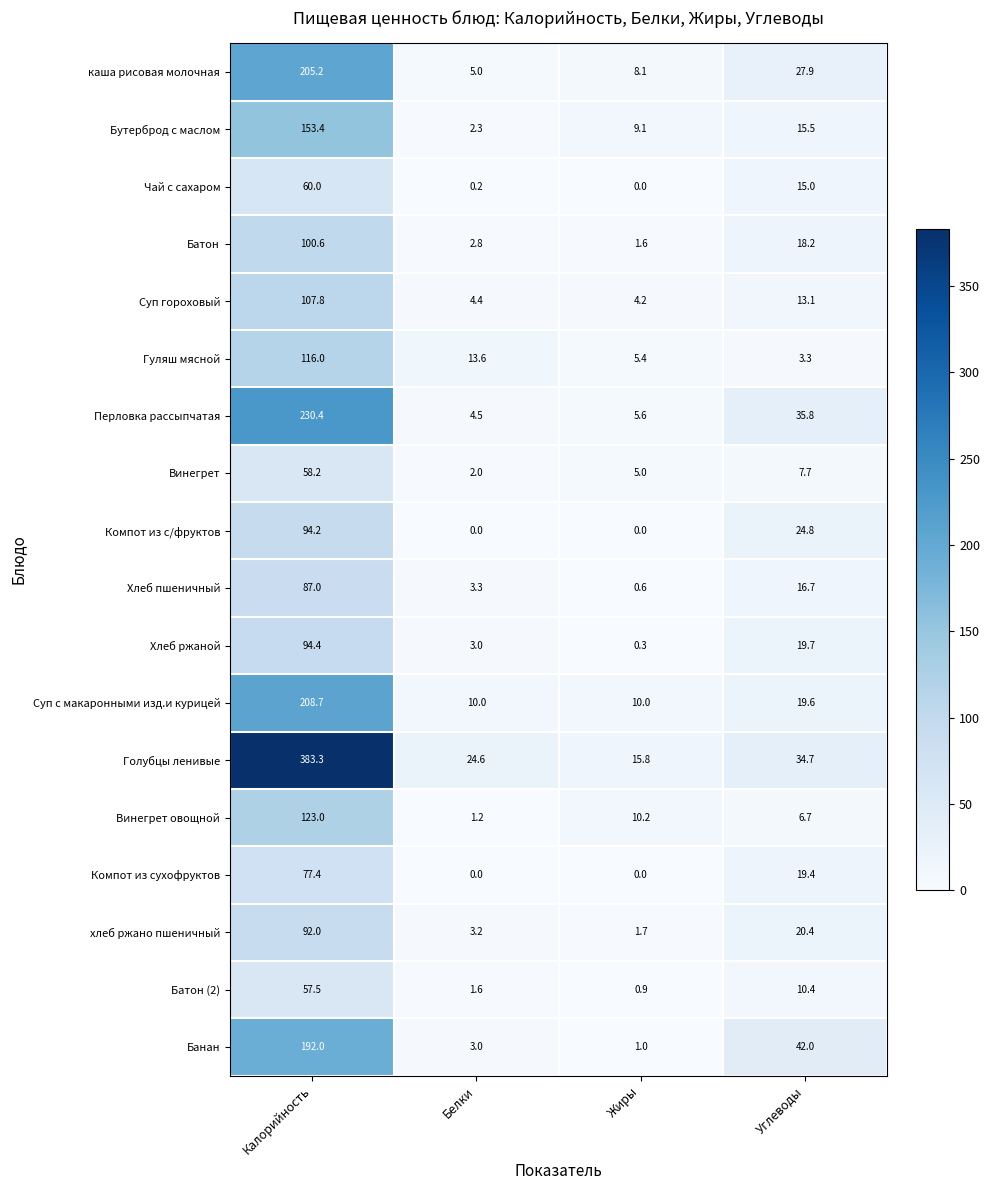

Which series changed the most between Калорийность and Белки?

Голубцы ленивые